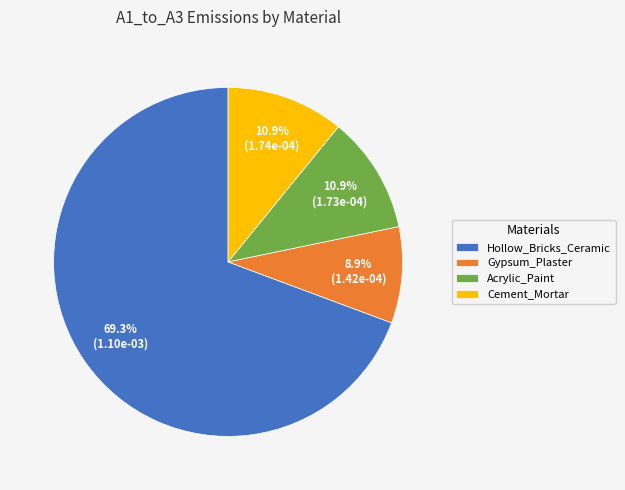

What percentage do Hollow_Bricks_Ceramic and Cement_Mortar together represent?

80.2%